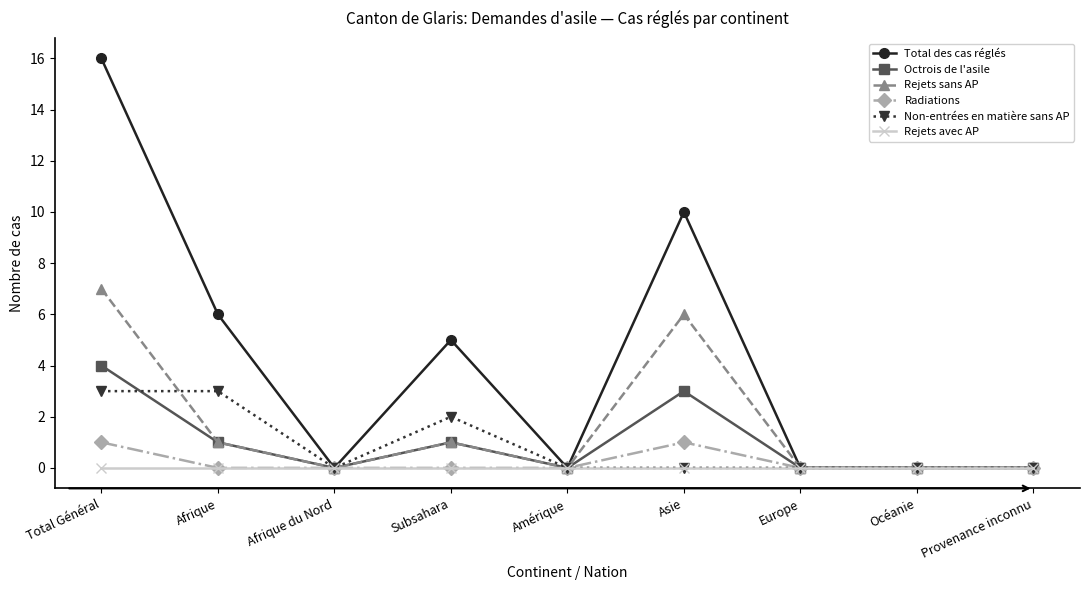

Count the Non-entrées en matière sans AP values in the range 0 to 2.

7